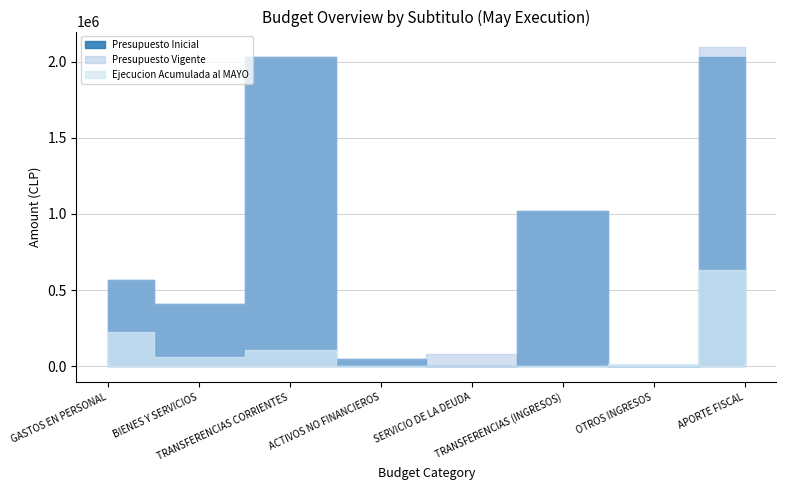

What is the sum of all Presupuesto Vigente values?

6249678